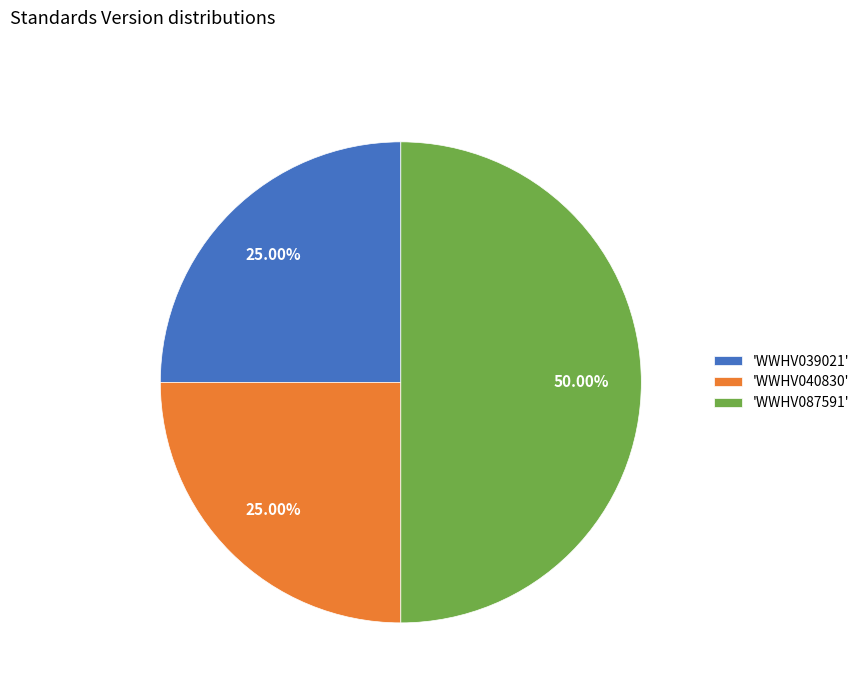

Approximately how many times larger is the value at 'WWHV087591' compared to 'WWHV039021'?

2.0